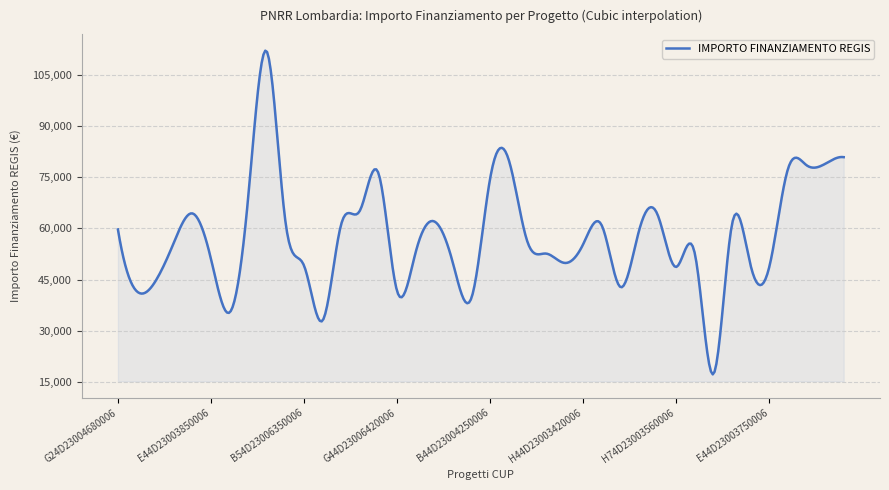

What is the difference between the maximum and minimum values?

94965.9